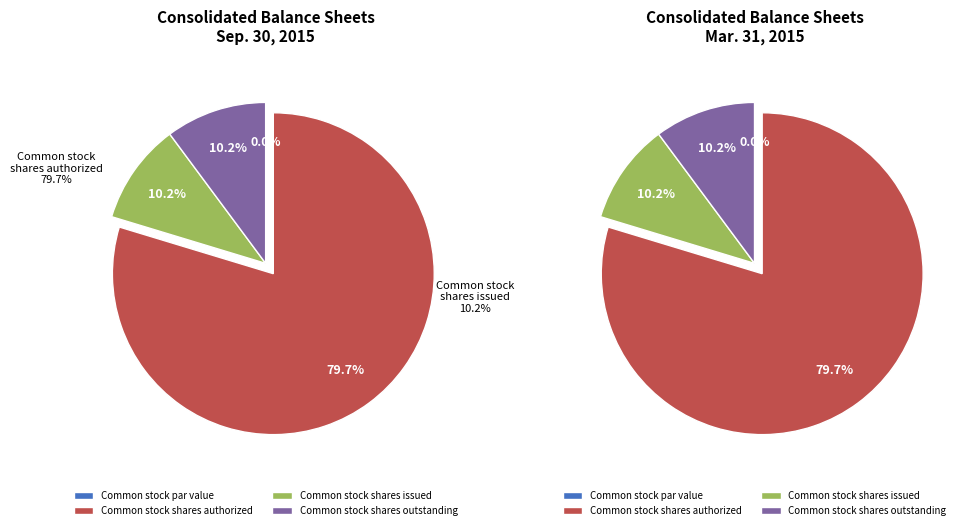

To the nearest percent, what is the combined percentage of Common stock shares issued and Common stock par value?

10%